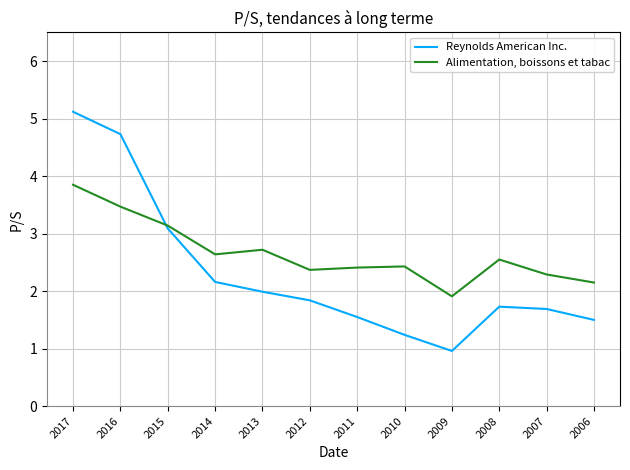

What is the approximate value of Alimentation, boissons et tabac at 2010?

2.4